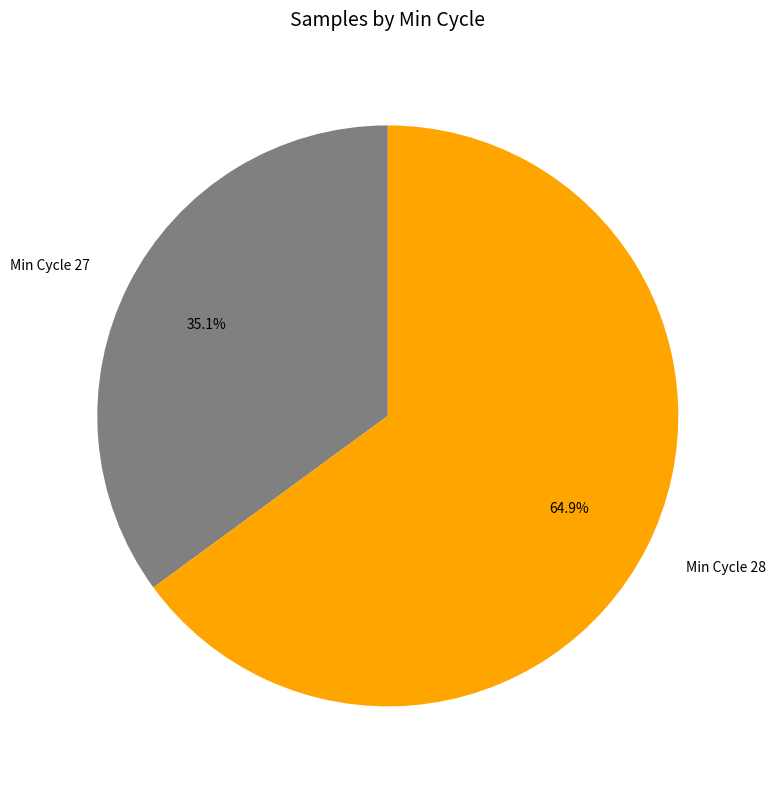

To the nearest percent, what is the average slice percentage?

50%